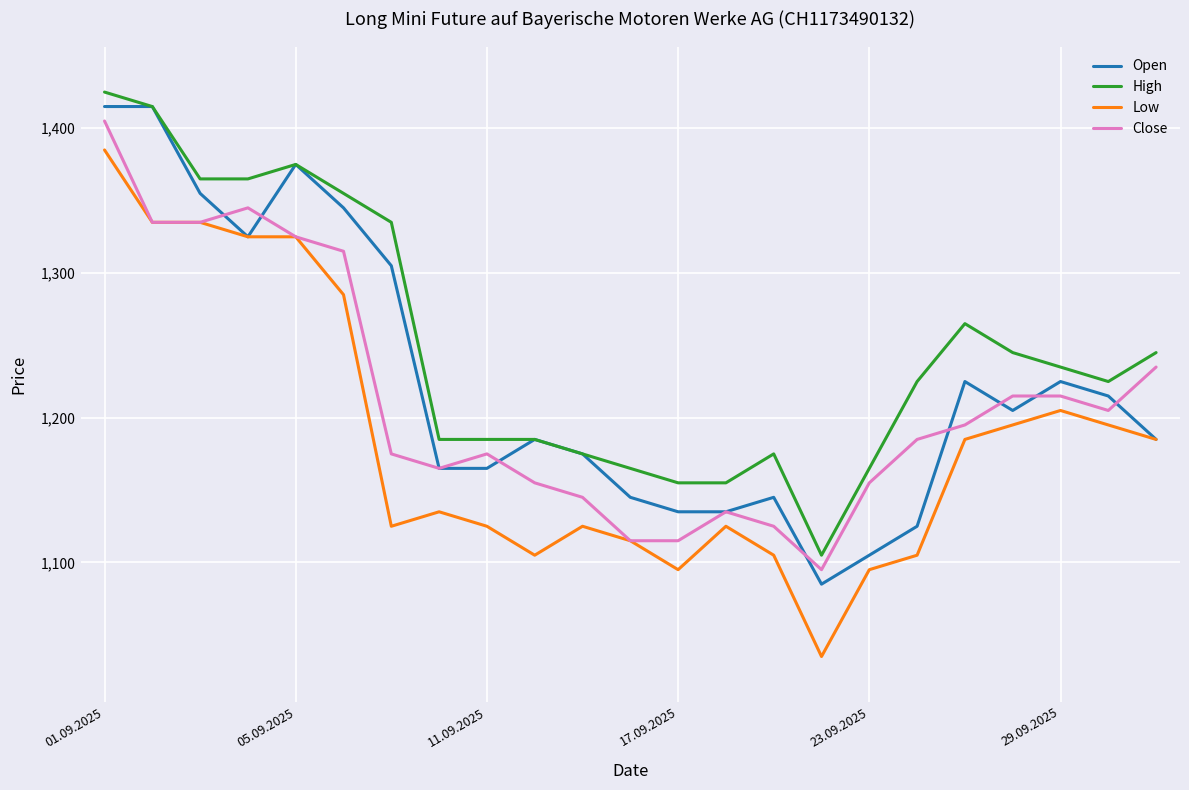

Rank the series by their average value, from highest to lowest.

High, Open, Close, Low